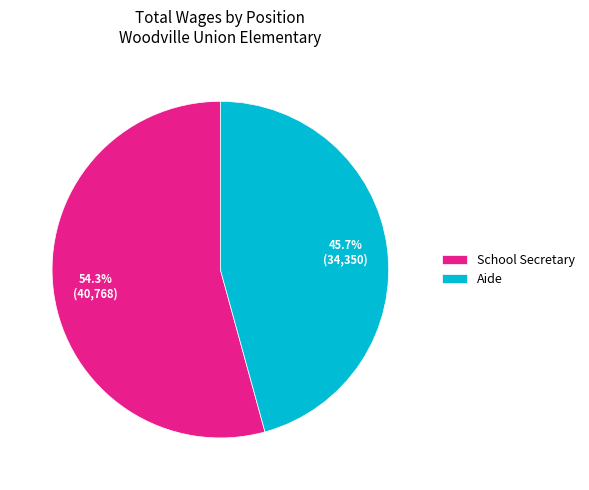

What percentage is NOT represented by School Secretary?

45.7%